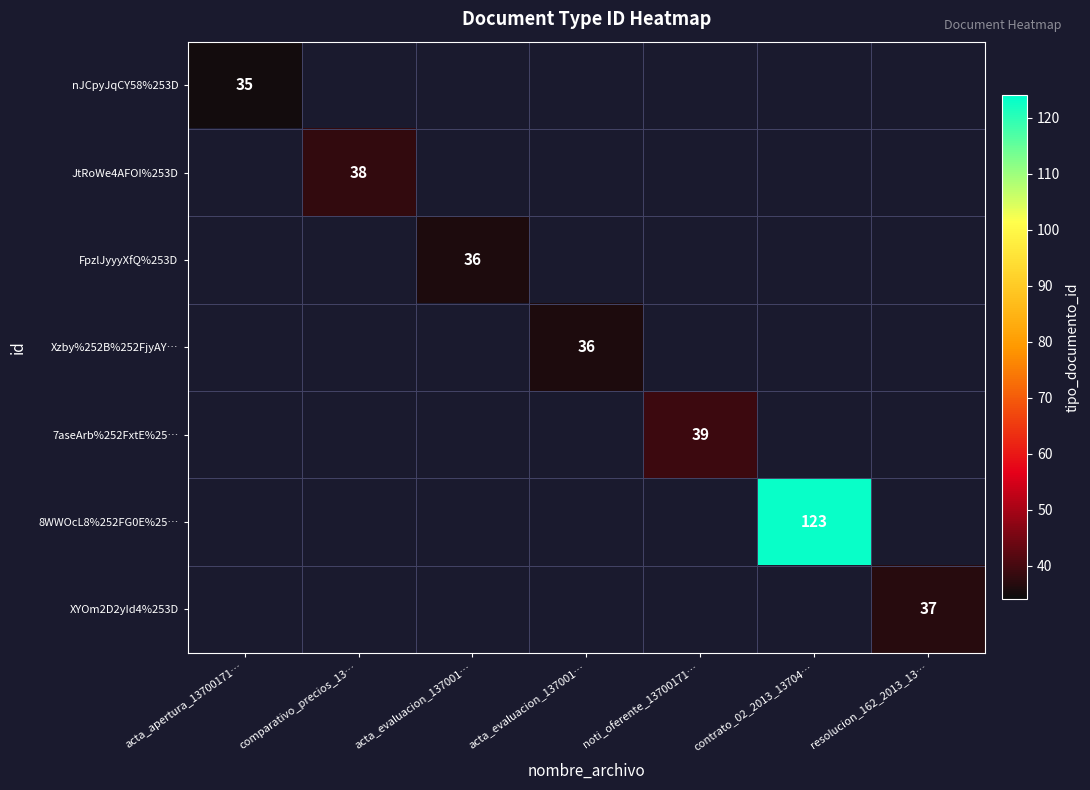

How many data points does each series have?

7